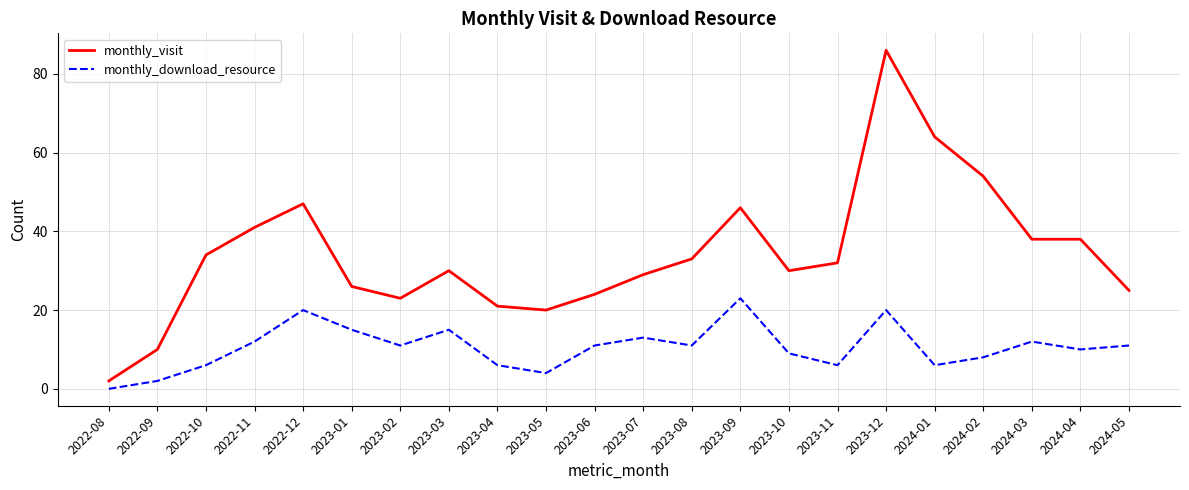

Which series changed the most between 2022-09 and 2023-02?

monthly_visit